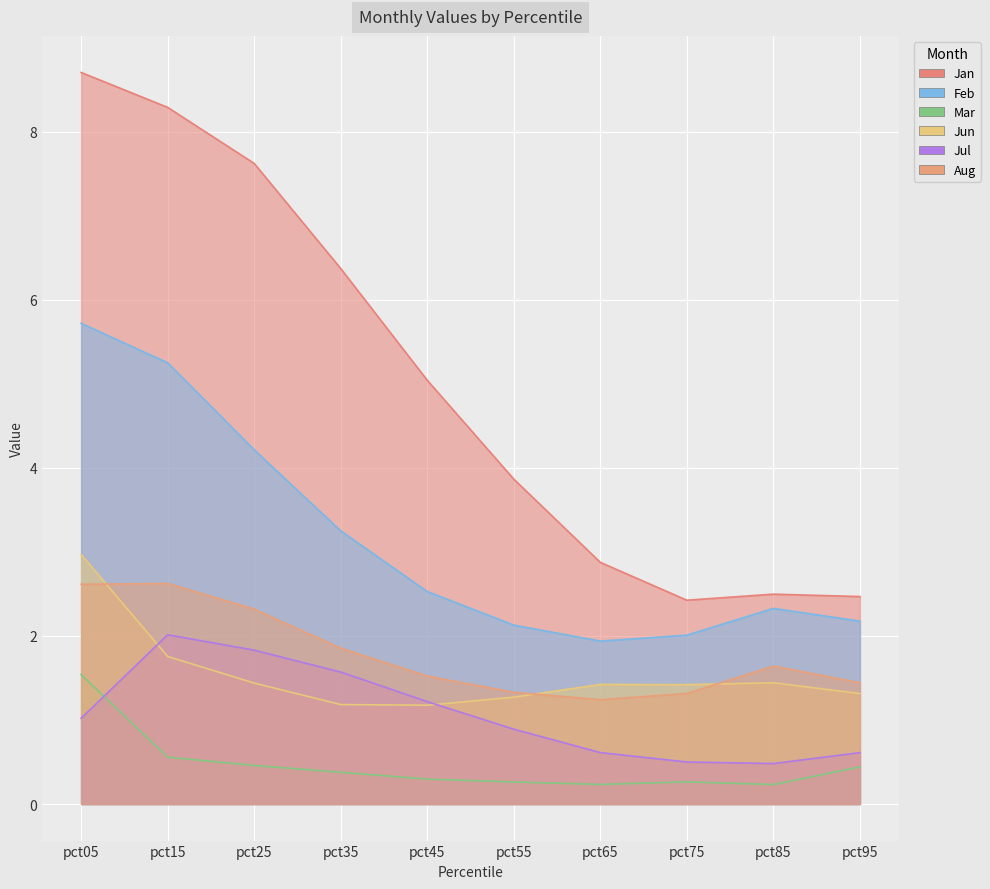

Which category has the highest value in the Feb series?

pct05